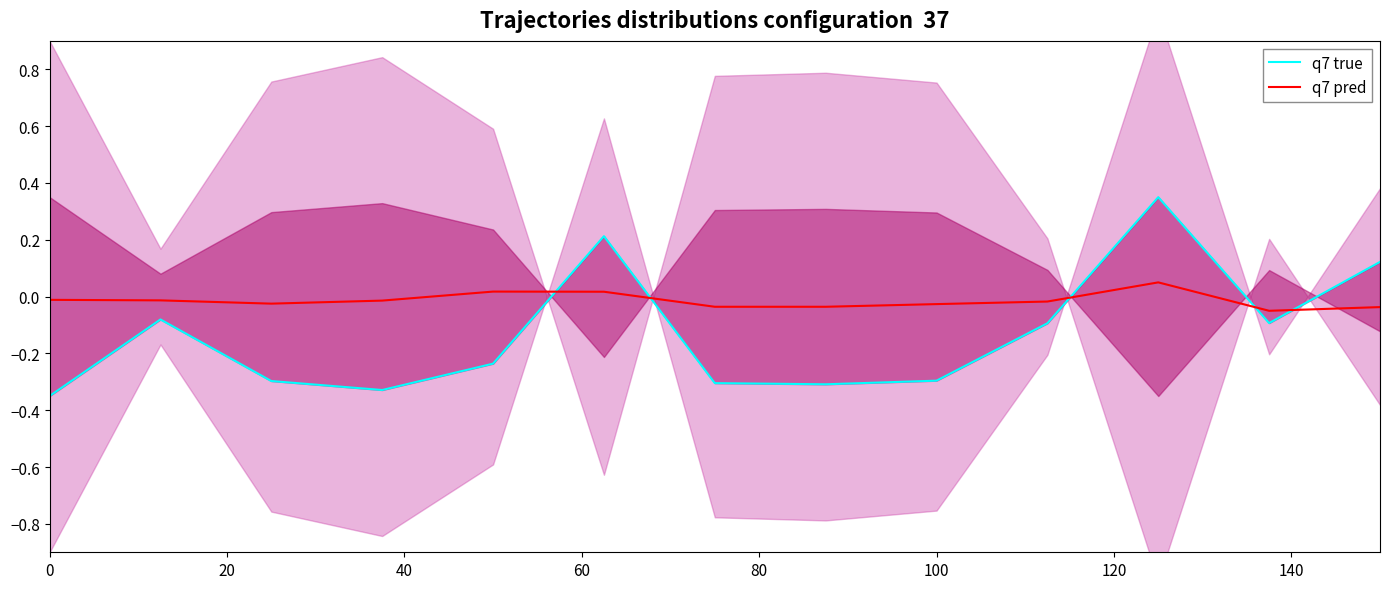

Reading left to right, what are all the values shown in this chart?

q7 true: -0.3	-0.1	-0.3	-0.3	-0.2	0.2	-0.3	-0.3	-0.3	-0.1	0.3	-0.1	0.1
q7 pred: -0.0	-0.0	-0.0	-0.0	0.0	0.0	-0.0	-0.0	-0.0	-0.0	0.1	-0.1	-0.0